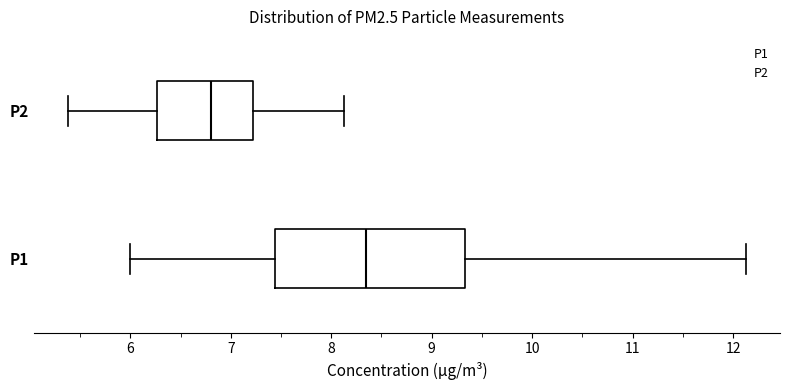

Reading bottom to top, read every box against the x-axis: the position of its median line, the range the box covers, and the ends of its whiskers. The values are not printed on the chart, so give them approximately, as read against the axis.

P1: median 8.4, box 7.4 to 9.3, whiskers 6.0 to 12.1
P2: median 6.8, box 6.3 to 7.2, whiskers 5.4 to 8.1